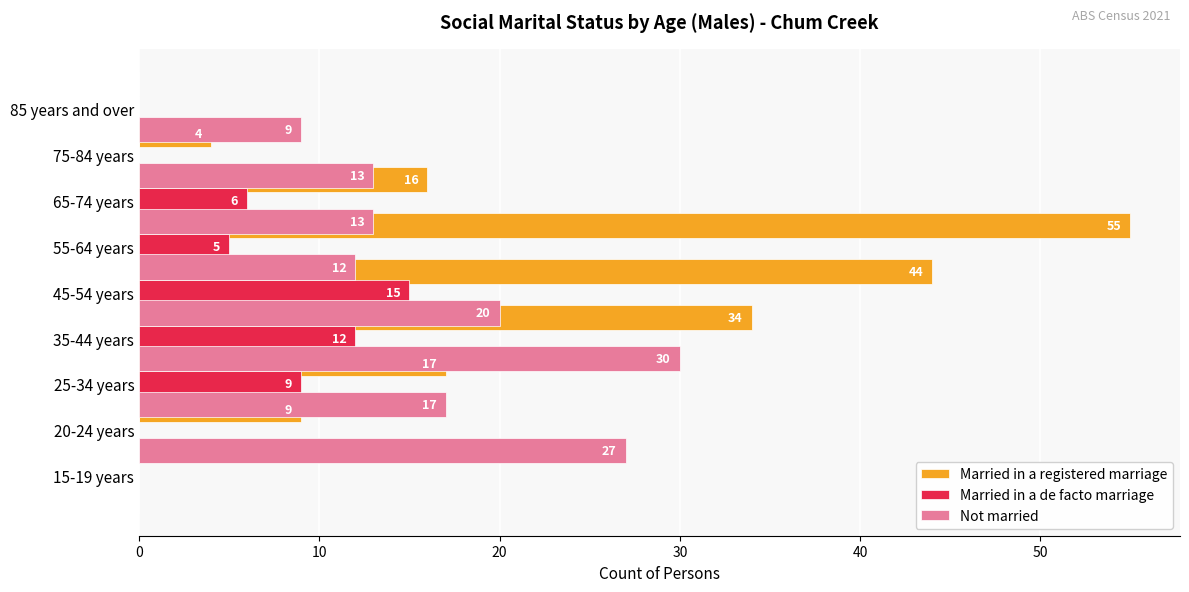

Rank the series by their average value, from highest to lowest.

Married in a registered marriage, Not married, Married in a de facto marriage